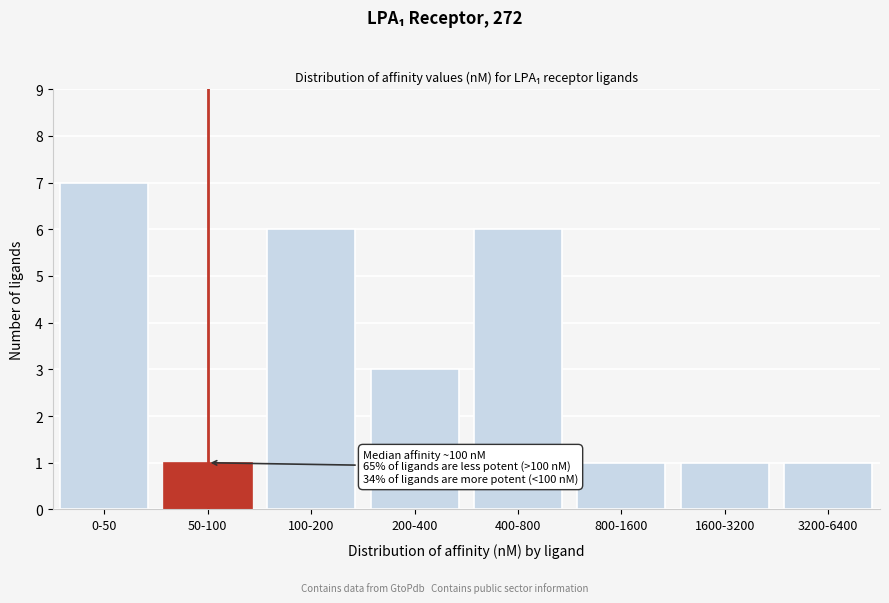

Reading right to left, list all the values displayed in this chart.

3200-6400=1	1600-3200=1	800-1600=1	400-800=6	200-400=3	100-200=6	50-100=1	0-50=7